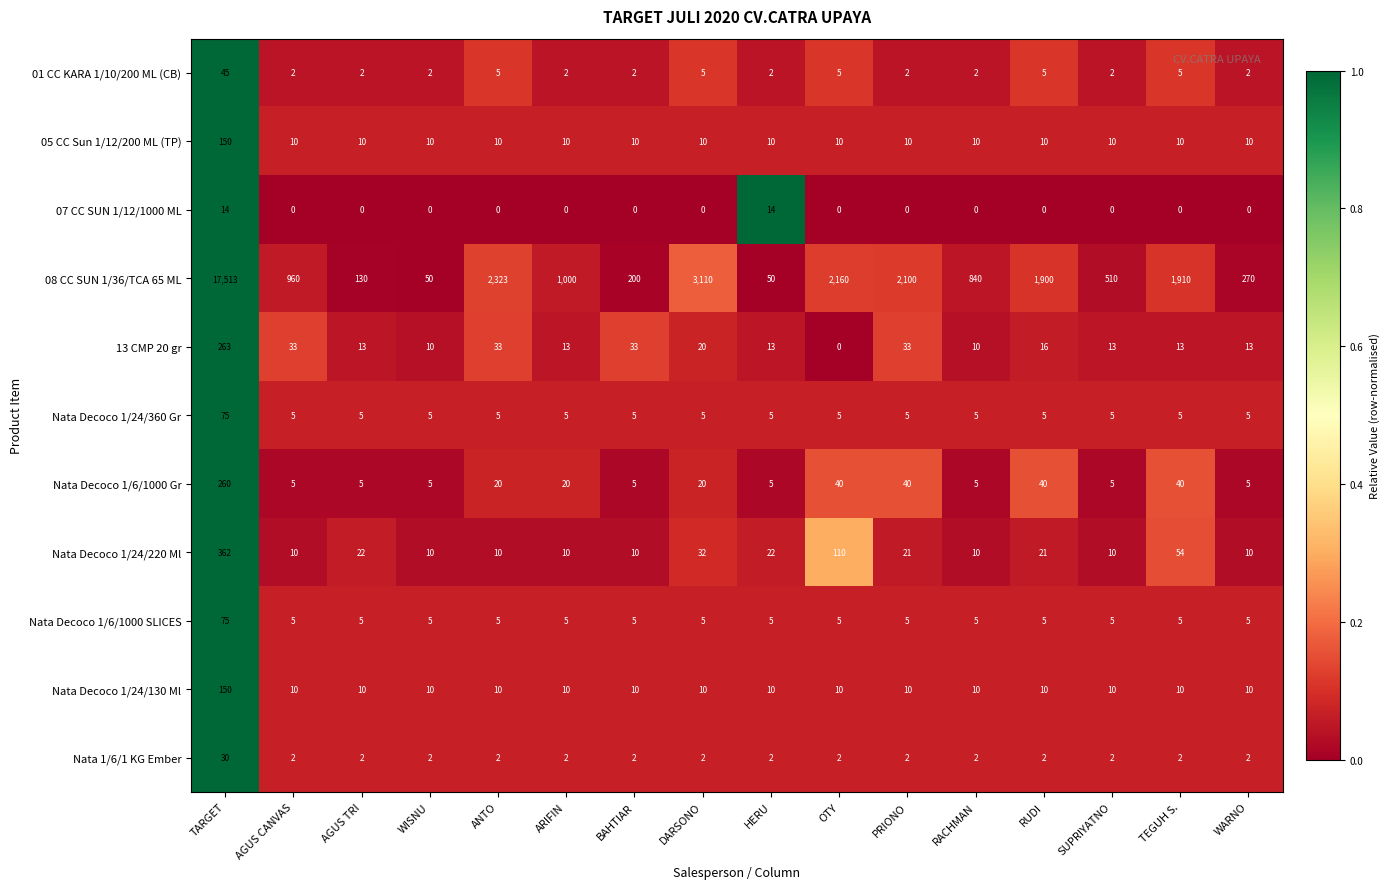

How many data points does each series have?

16